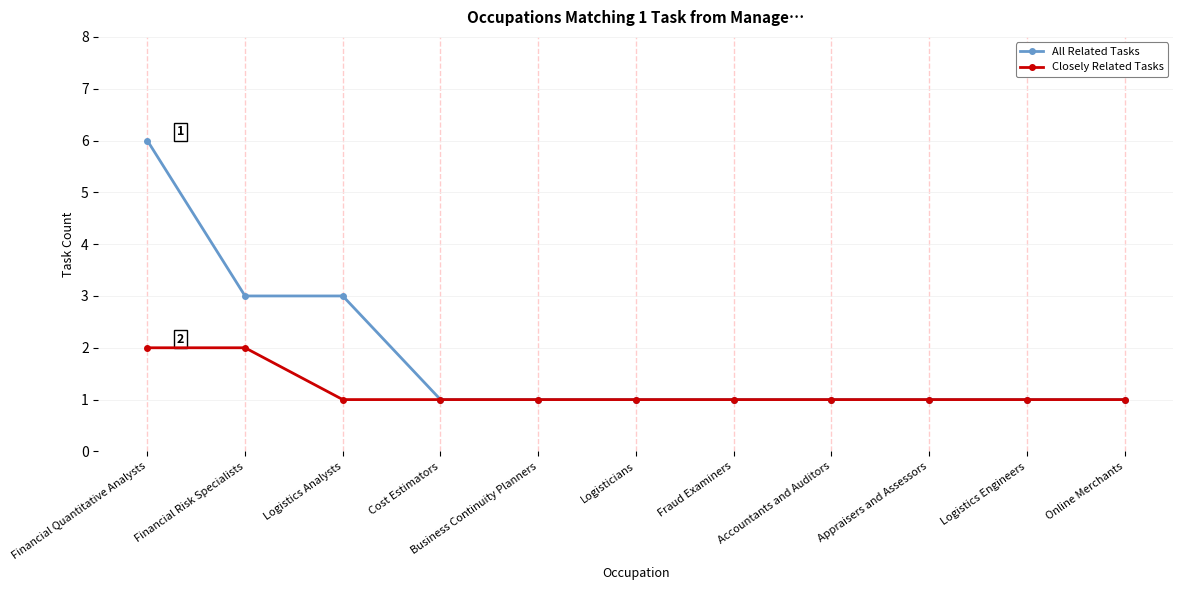

Rank the series by their average value, from highest to lowest.

All Related Tasks, Closely Related Tasks